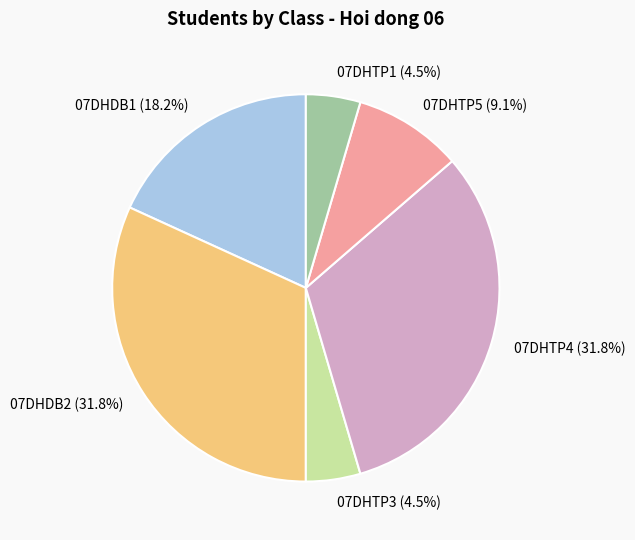

To the nearest percent, what is the average slice percentage?

17%